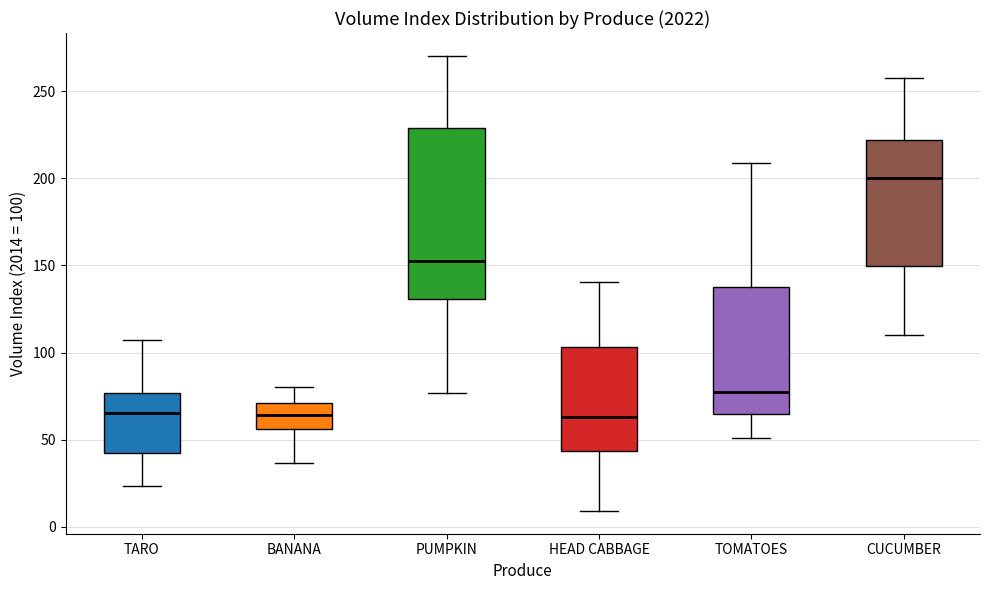

Where does the upper whisker of the box for PUMPKIN end on the y-axis? The values are not printed on the chart, so give them approximately, as read against the axis.

270